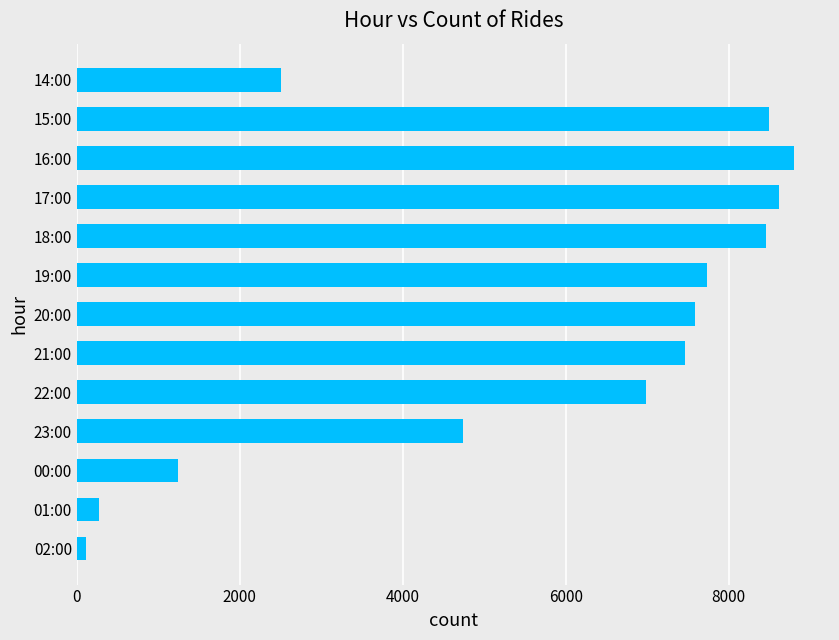

What is the value of the 7th bar from the top?

7581